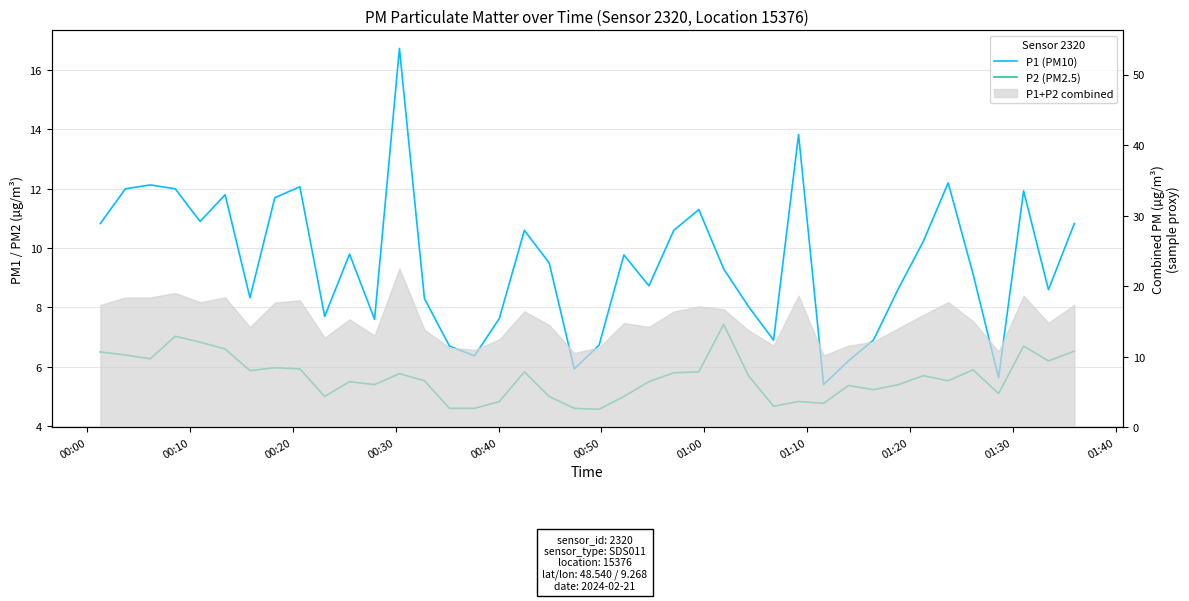

Reading left to right, transcribe all the data shown in this chart.

P1 (PM10): 10.8	12.0	12.1	12.0	10.9	11.8	8.3	11.7	12.1	7.7	9.8	7.6	16.7	8.3	6.7	6.4	7.6	10.6	9.5	5.9	6.7	9.8	8.7	10.6	11.3	9.3	8.0	6.9	13.8	5.4	6.2	6.9	8.6	10.2	12.2	9.1	5.6	11.9	8.6	10.8
P2 (PM2.5): 6.5	6.4	6.3	7.0	6.8	6.6	5.9	6.0	5.9	5.0	5.5	5.4	5.8	5.5	4.6	4.6	4.8	5.8	5.0	4.6	4.6	5.0	5.5	5.8	5.8	7.4	5.7	4.7	4.8	4.8	5.4	5.2	5.4	5.7	5.5	5.9	5.1	6.7	6.2	6.5